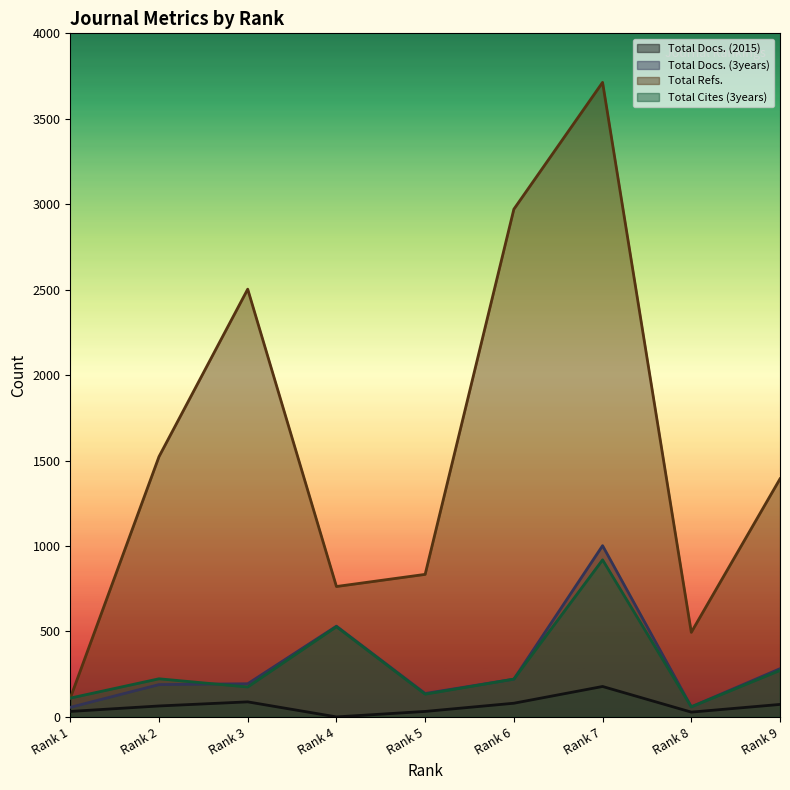

At which category does Total Cites (3years) reach its first local valley?

Rank 3